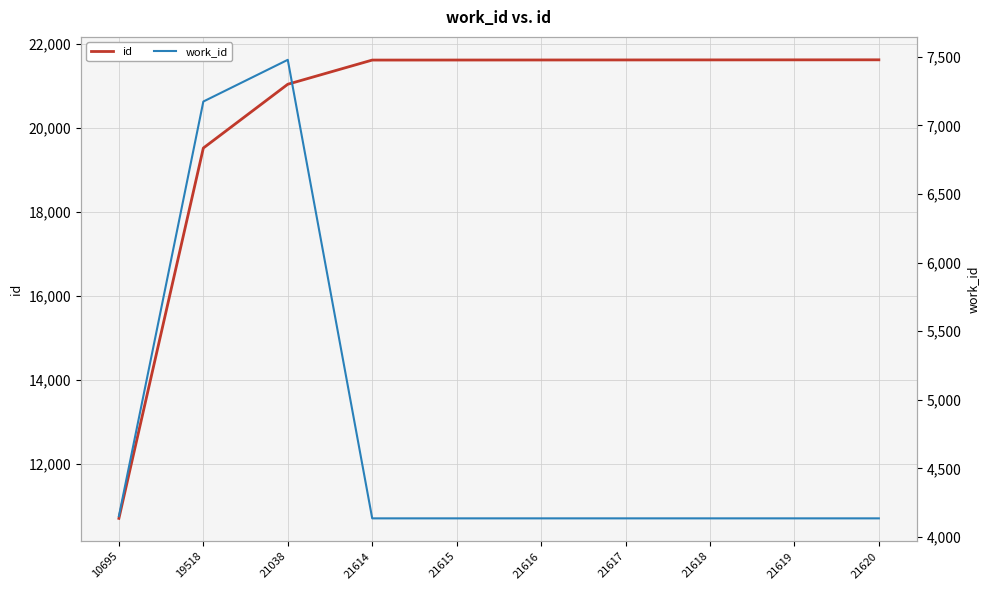

At which category is the sum across all series the highest?

21038